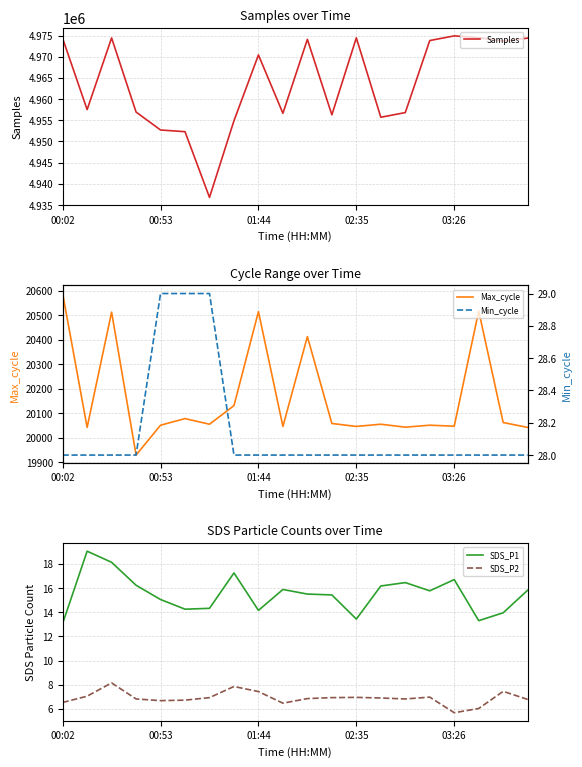

True or false: Min_cycle has more than 0 points higher than both neighbors.

False